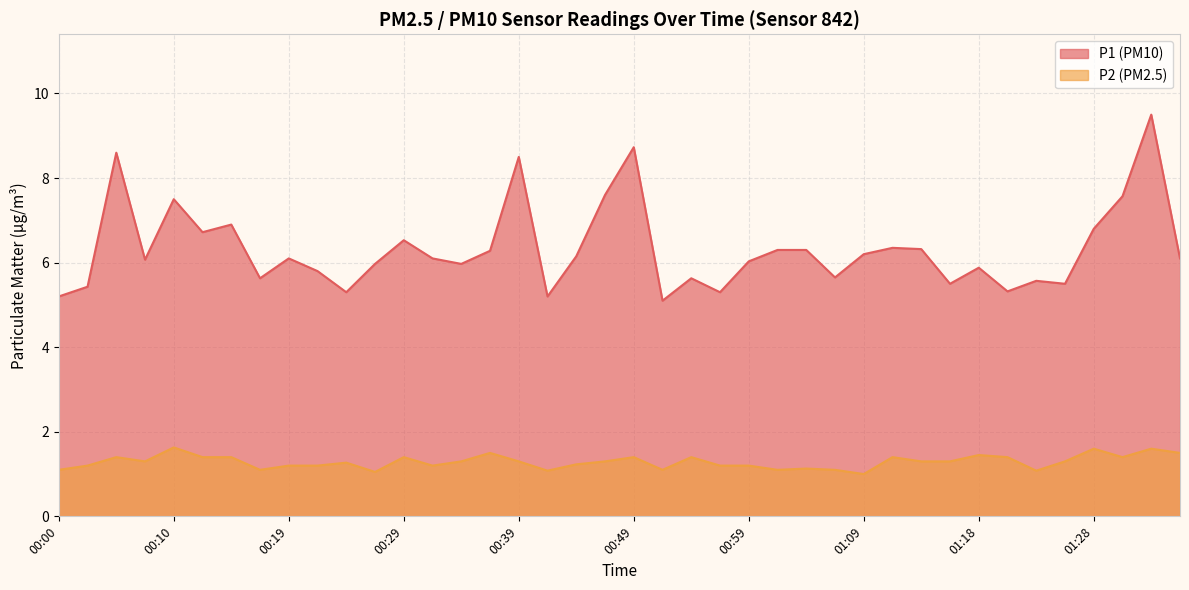

What is the difference between the highest and lowest values at 00:51?

4.0